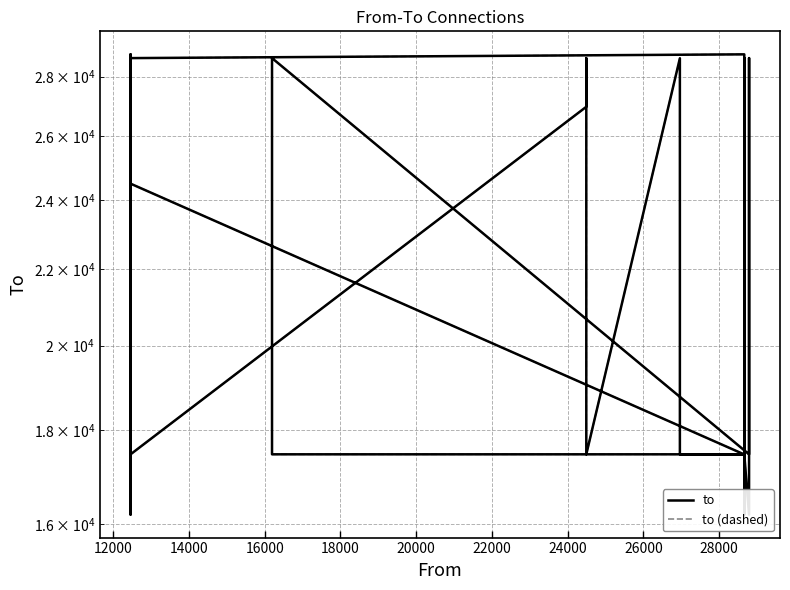

True or false: to and to (dashed) cross at least once.

False